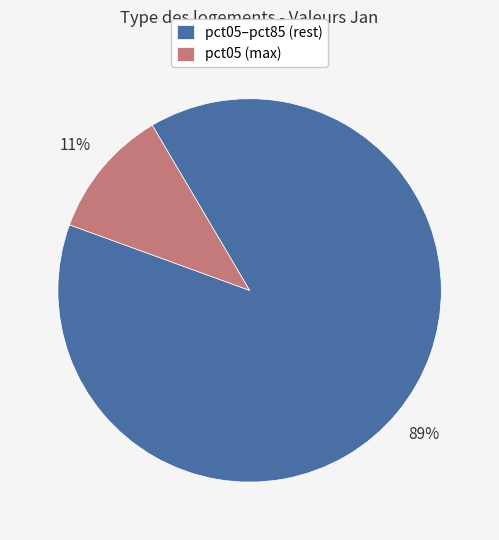

Is there a majority slice in this chart?

Yes